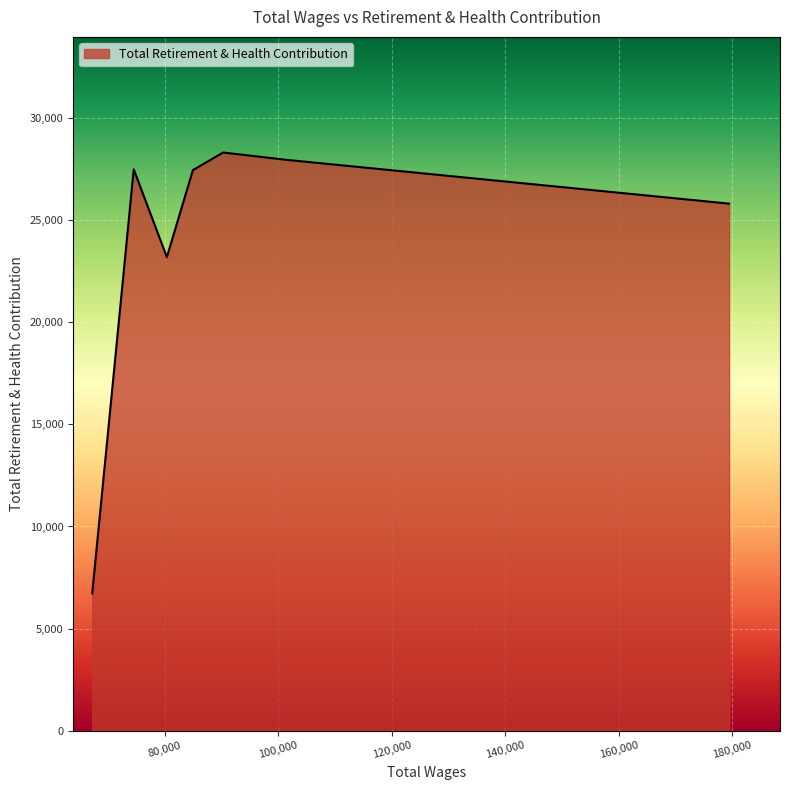

What is the average value?

23849